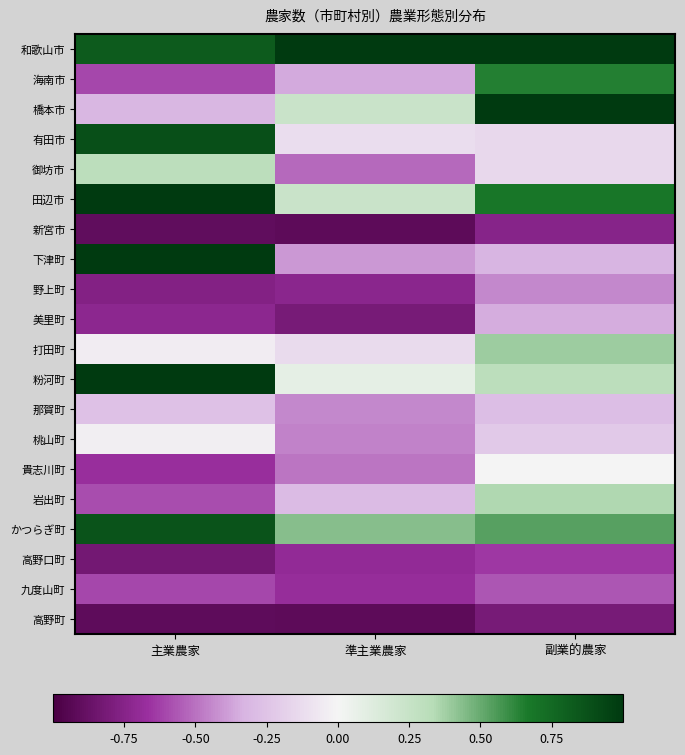

Which series has the largest total across all categories?

和歌山市